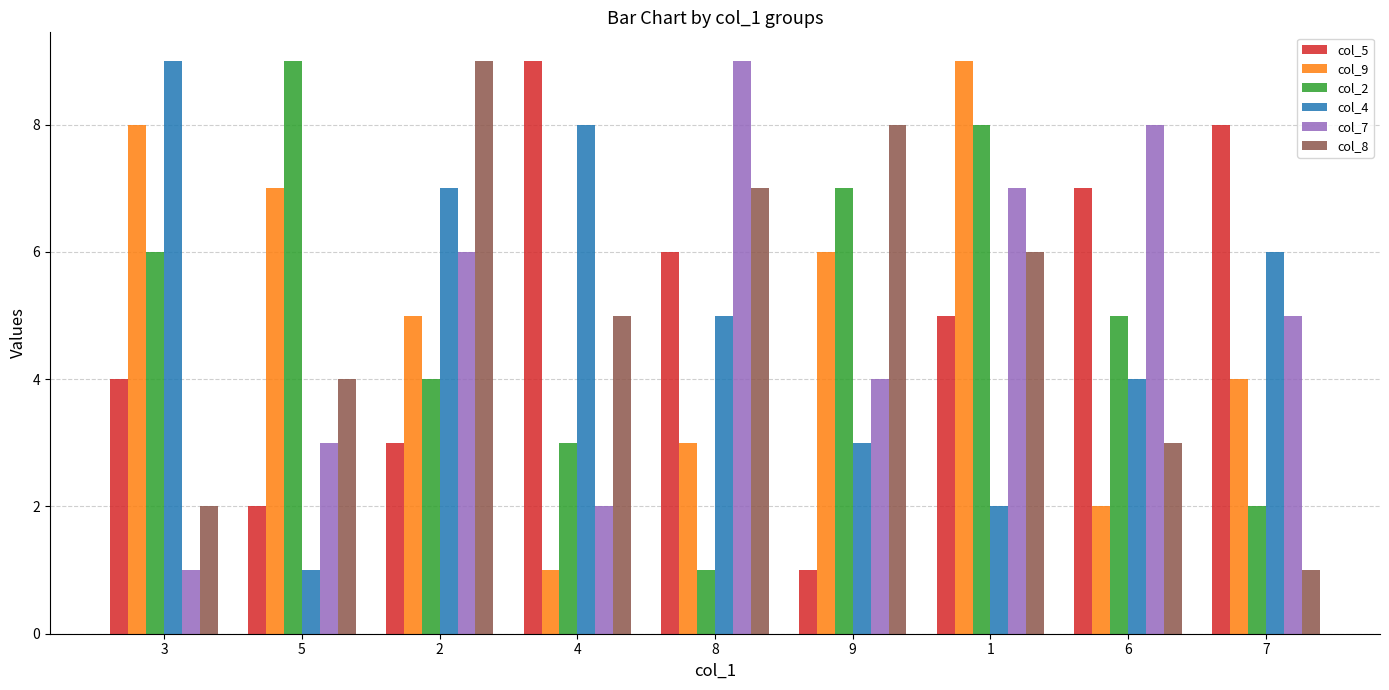

What is the lowest value of the col_4 series?

1